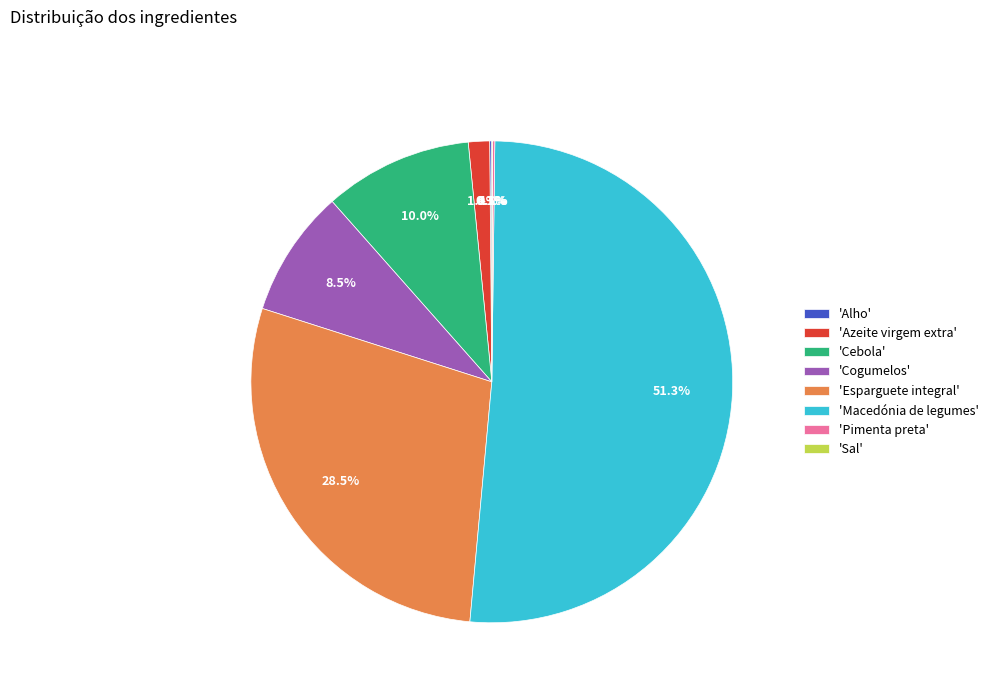

Does any single category account for the majority?

Yes